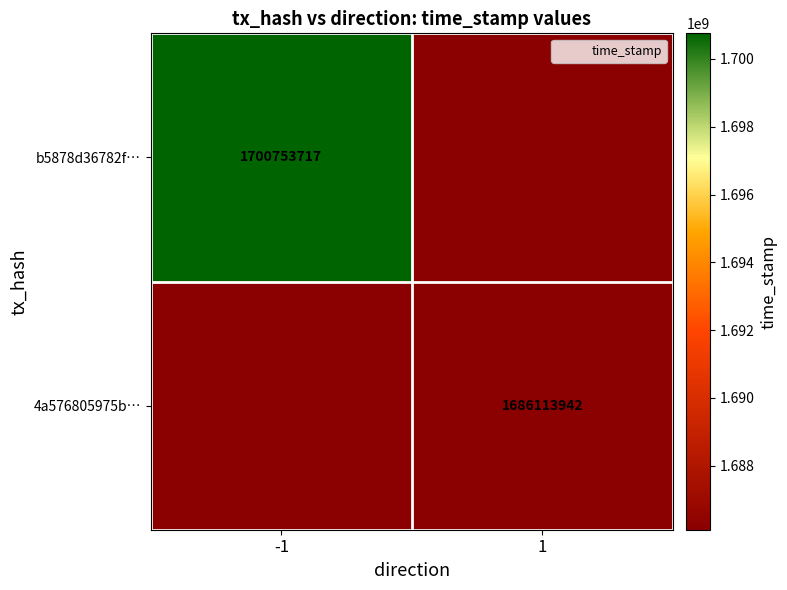

How many series are shown in this chart?

2